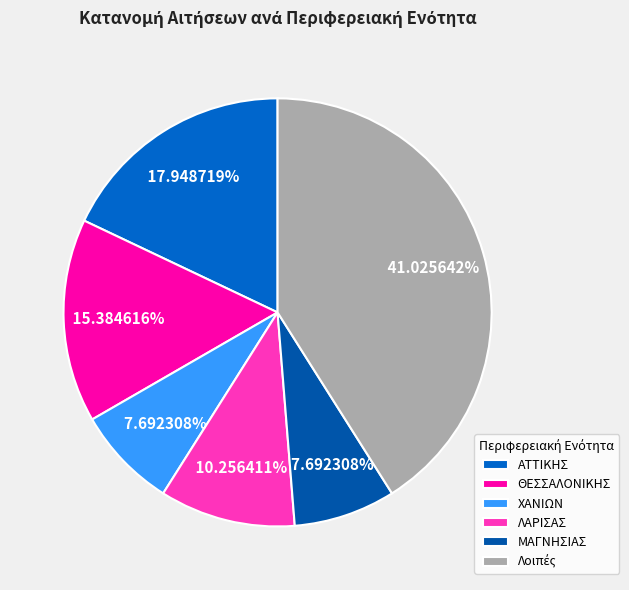

To the nearest percent, what is the difference between the largest and smallest slice percentages?

33%